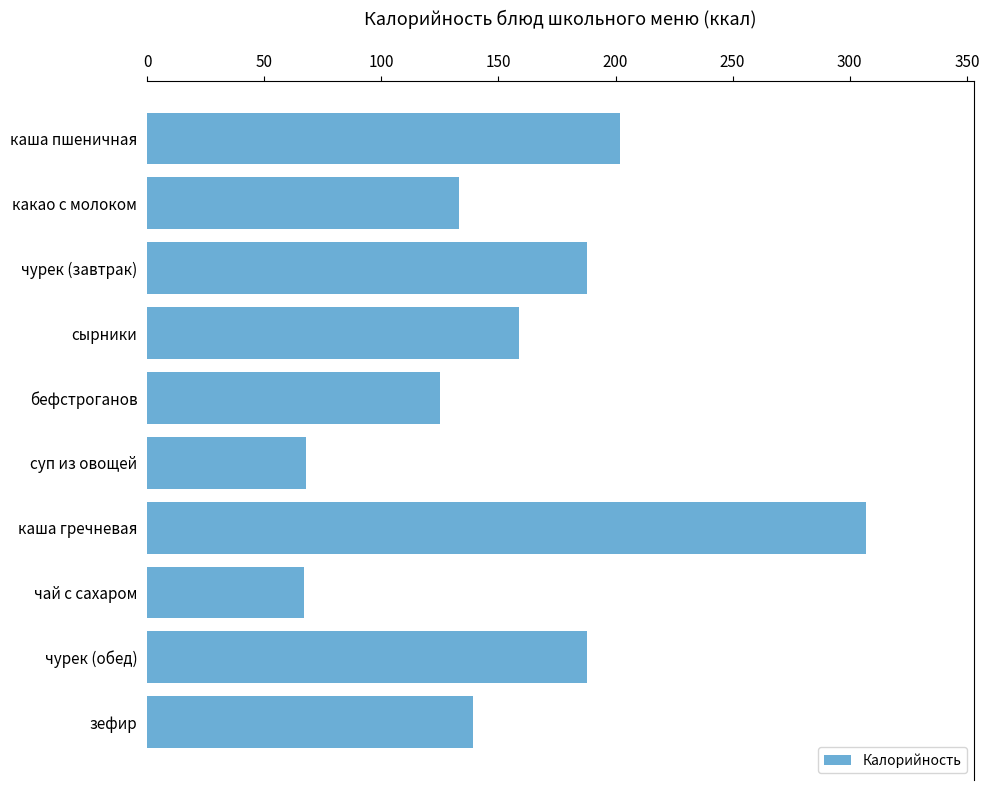

What is the smallest value displayed?

67